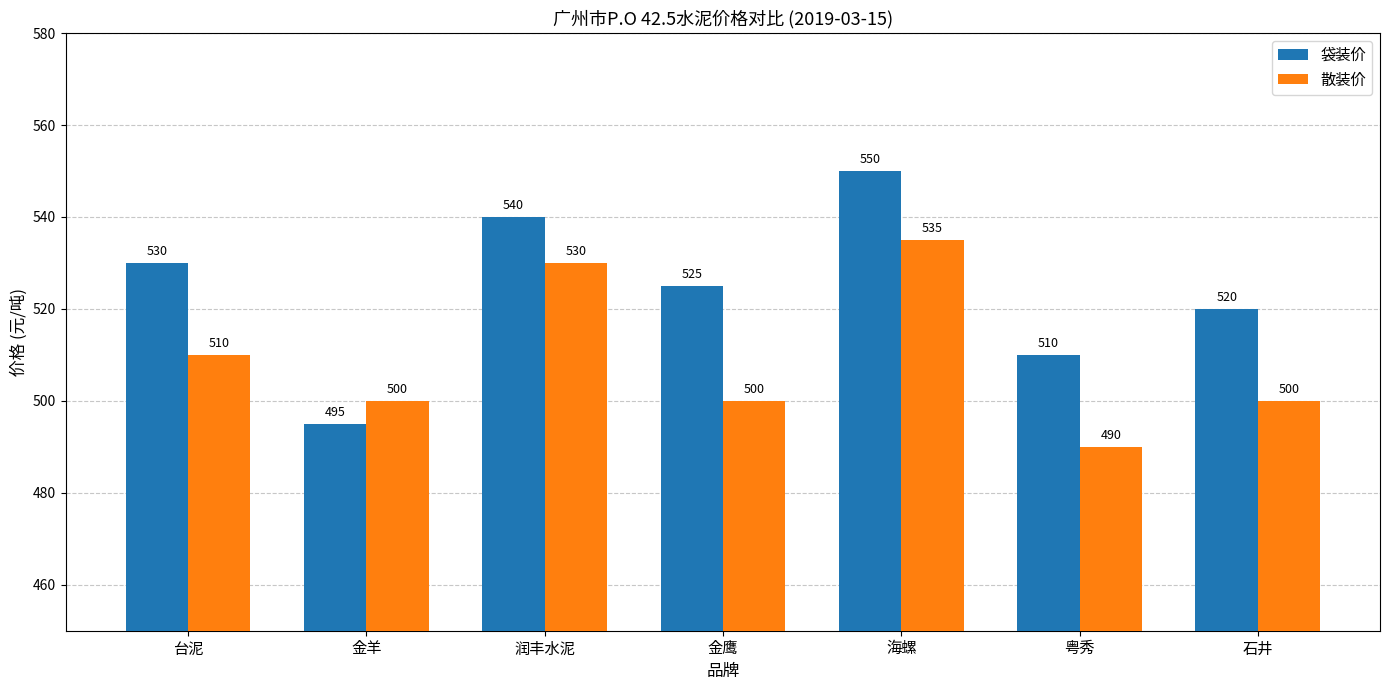

What is the value of the 袋装价 bar at the 2nd from the left?

495